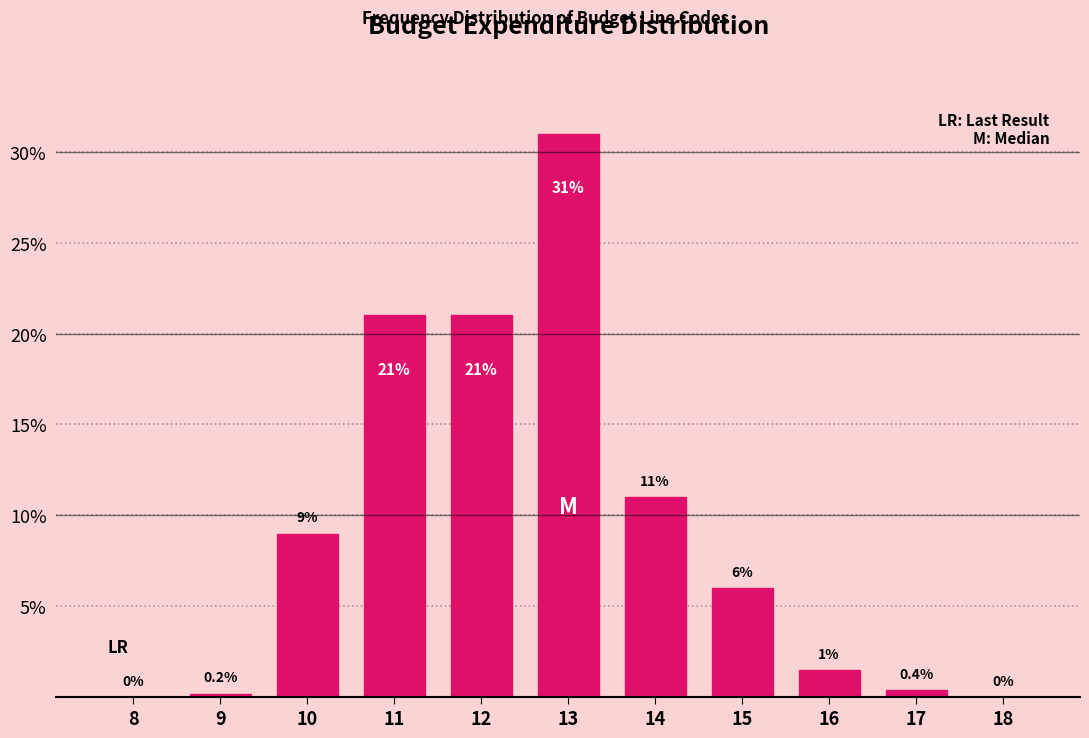

Reading left to right, what are all the values shown in this chart?

8=0.0	9=0.2	10=9.0	11=21.0	12=21.0	13=31.0	14=11.0	15=6.0	16=1.5	17=0.4	18=0.0